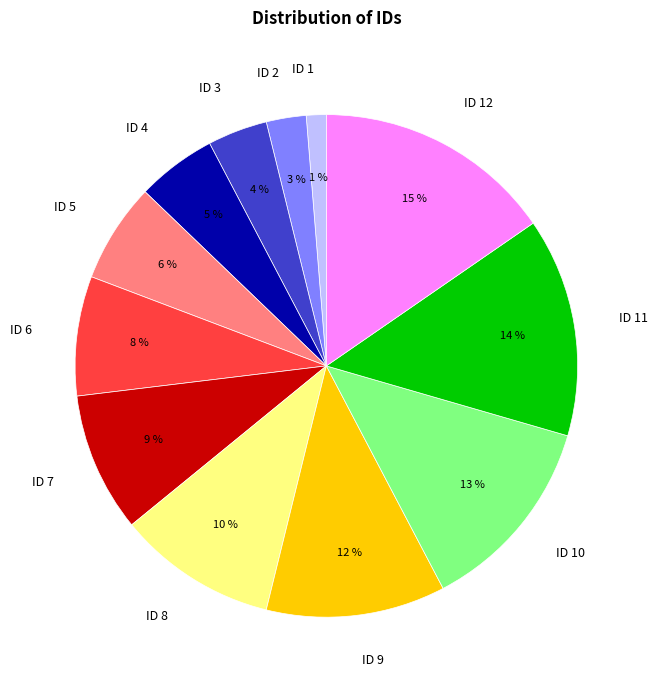

Is ID 8 the majority of the pie?

No